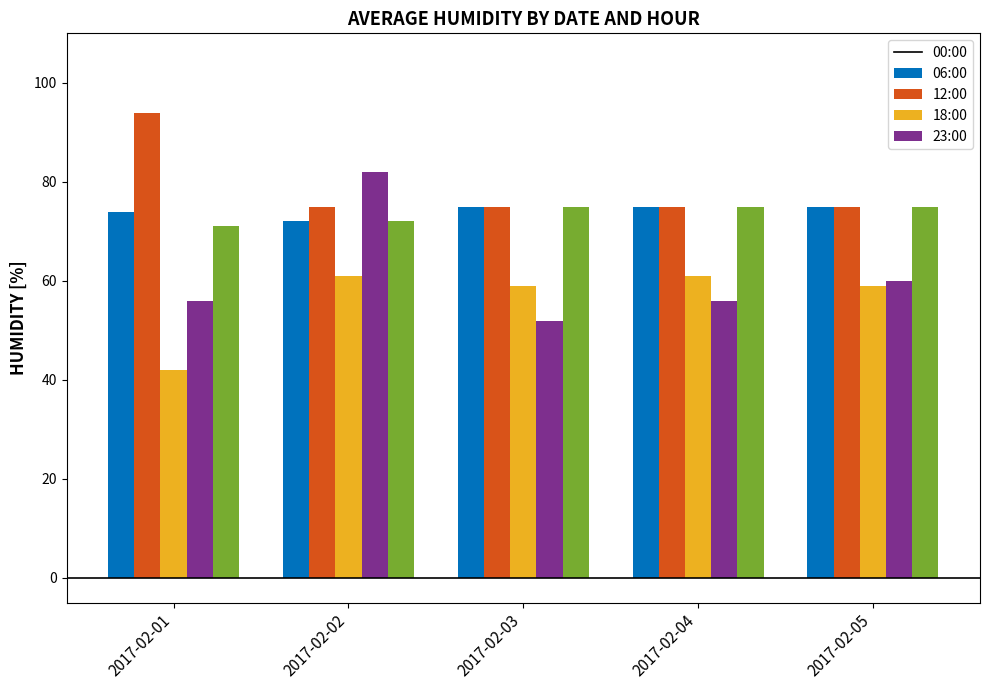

What is the value of the 06:00 bar at the 3rd from the left?

75